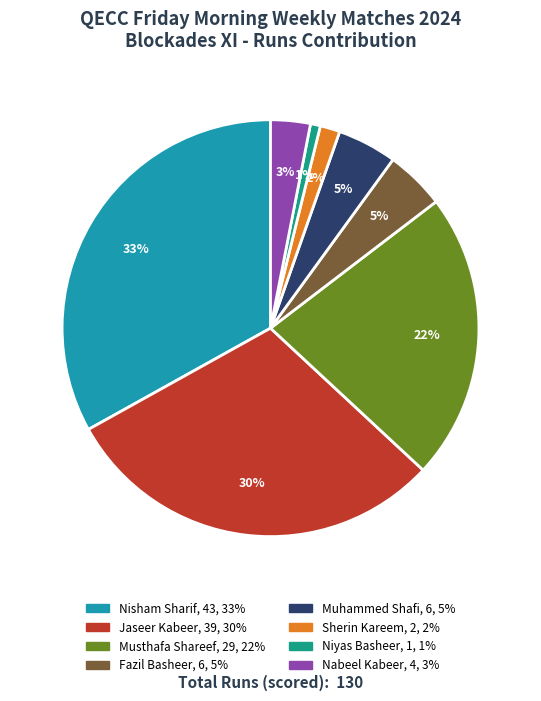

Is there any slice that represents more than half of the pie?

No